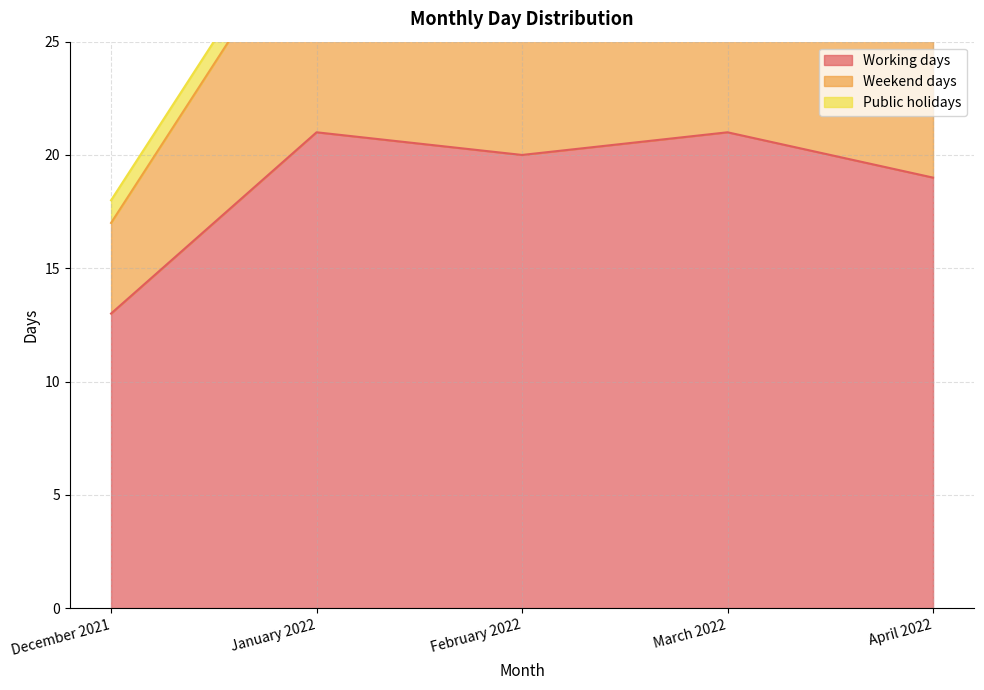

How many lines are shown in the chart?

3